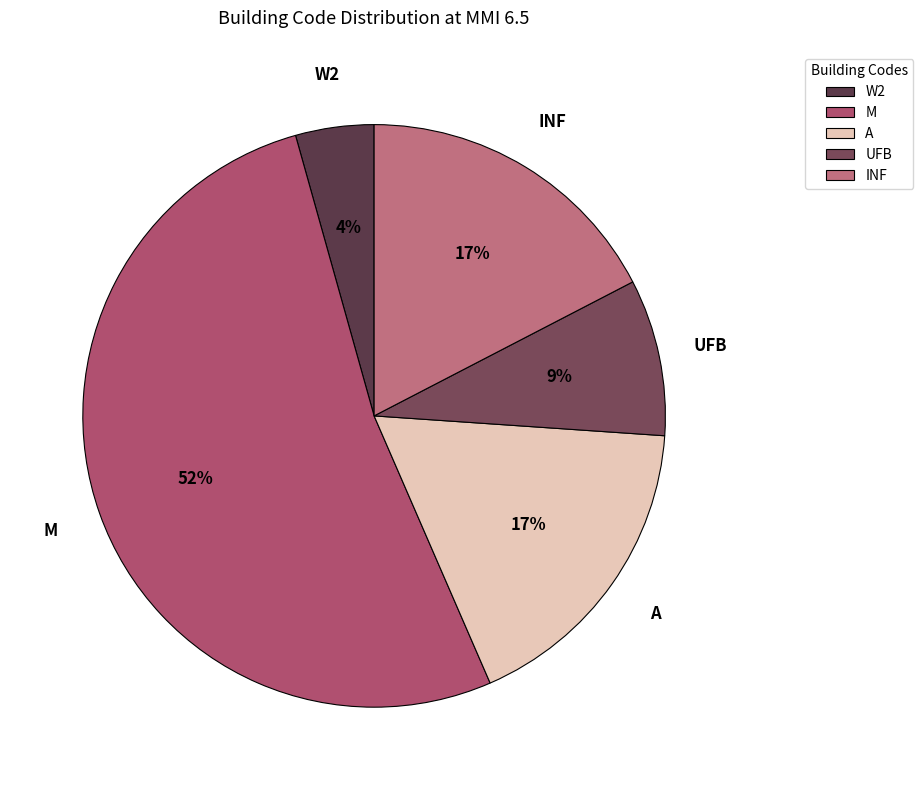

The INF slice represents 9% of the pie. True or false?

False